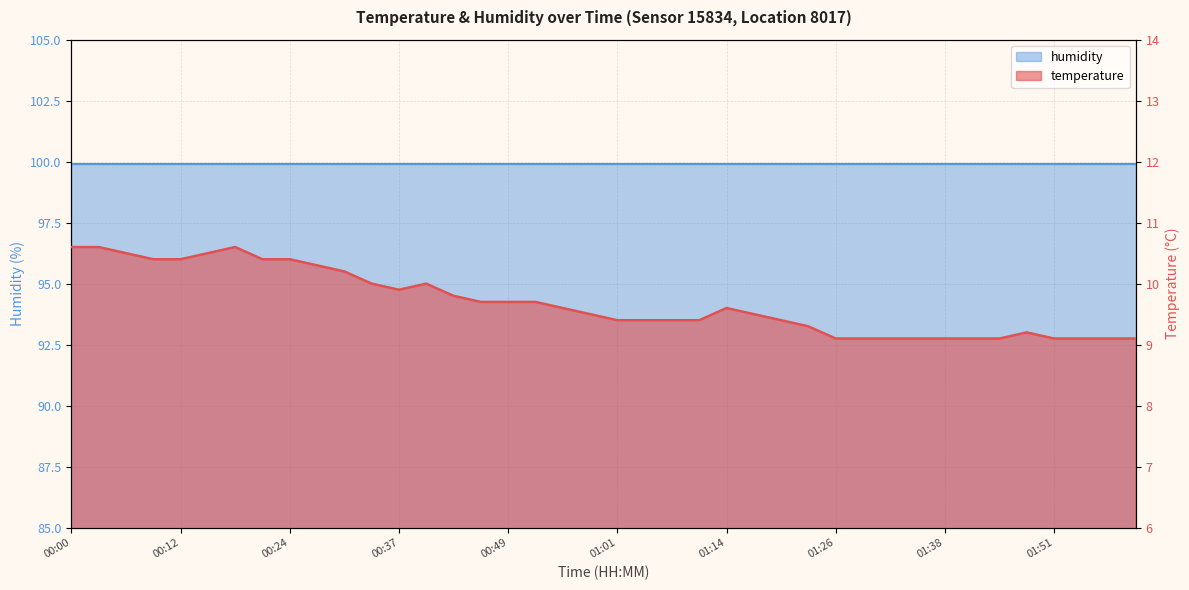

How many interior local peaks (higher than both neighbors) does the data have?

4